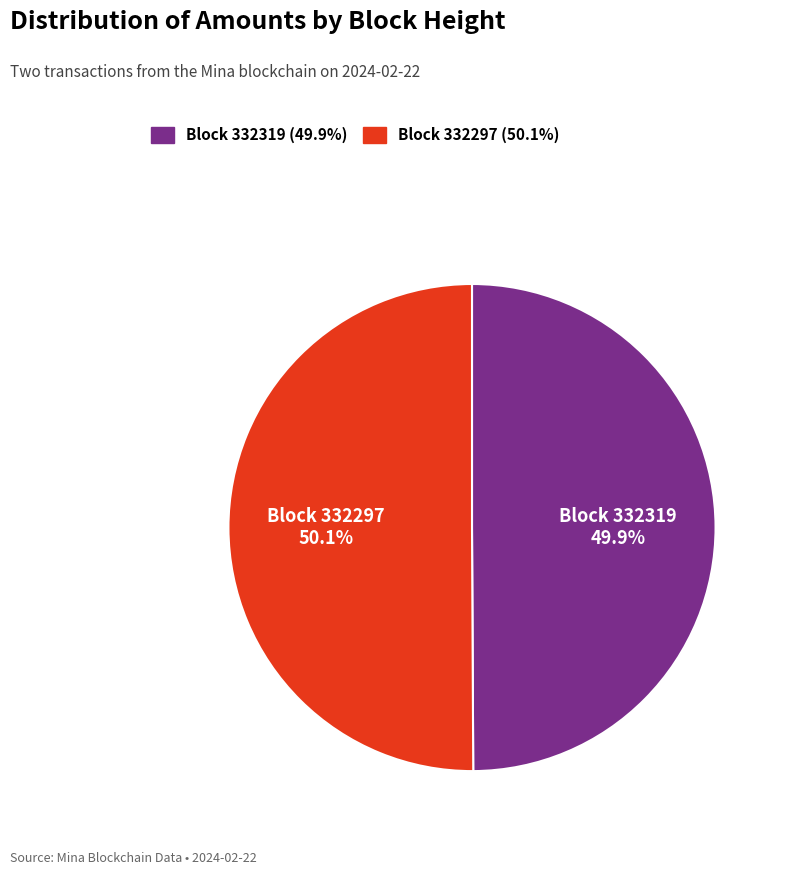

Does any single category account for the majority?

Yes